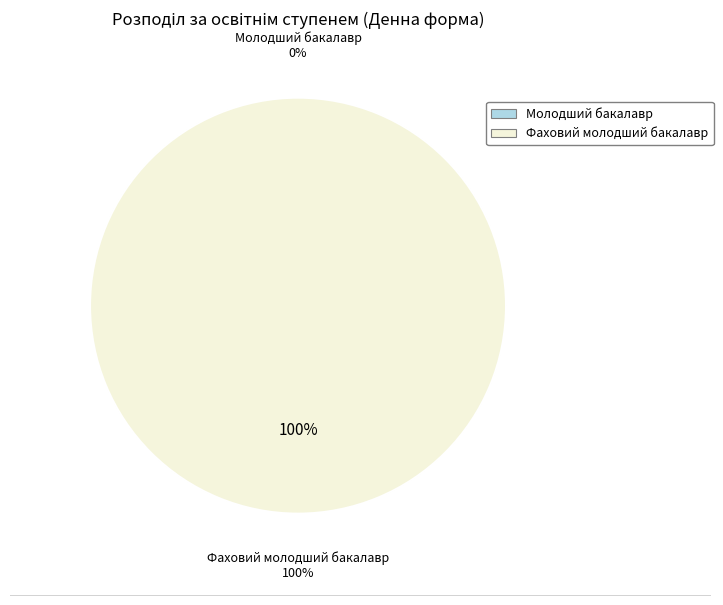

How many slices are in this pie chart?

2